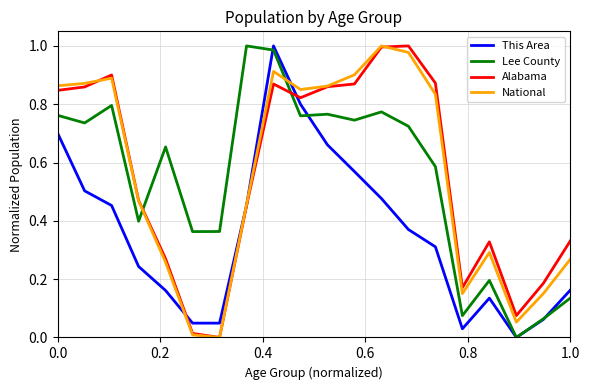

True or false: National and Lee County intersect in this chart.

True